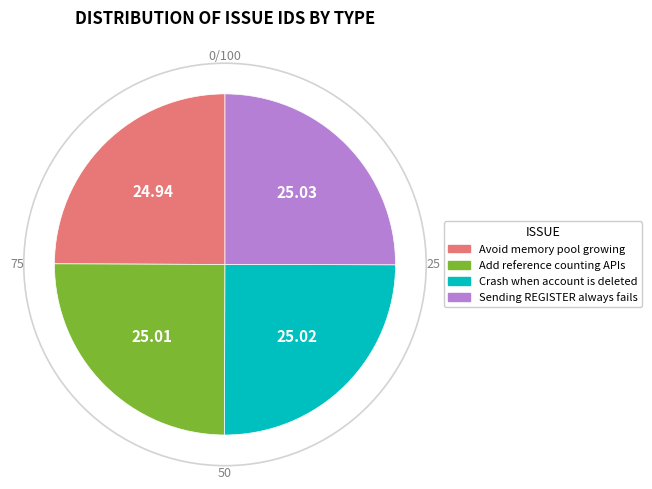

What is the ratio of the value at Add reference counting APIs to the value at Avoid memory pool growing?

1.0